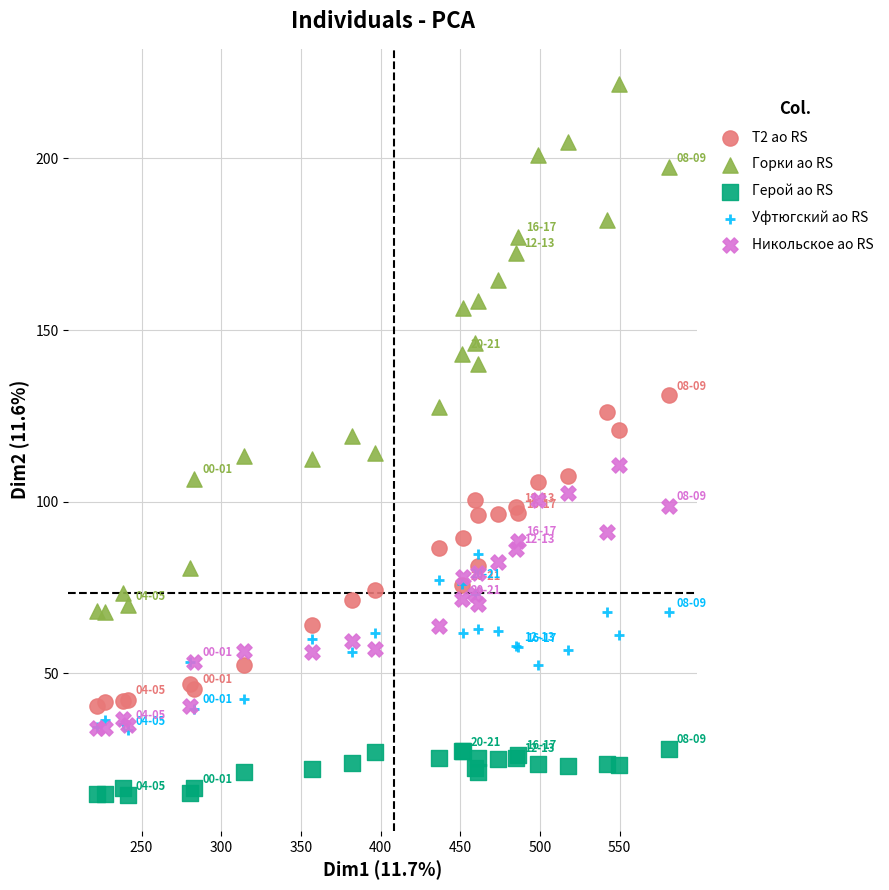

What are all the series names shown in the legend?

Т2 ао RS, Горки ао RS, Герой ао RS, Уфтюгский ао RS, Никольское ао RS